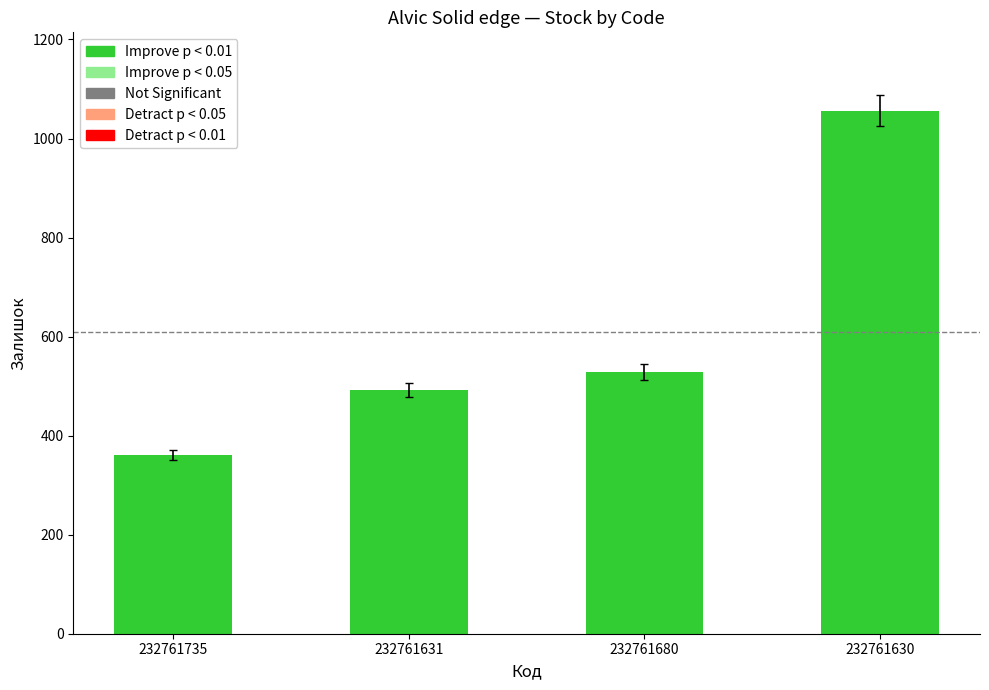

Reading left to right, extract all data points from this chart.

232761735=361	232761631=492	232761680=528	232761630=1056